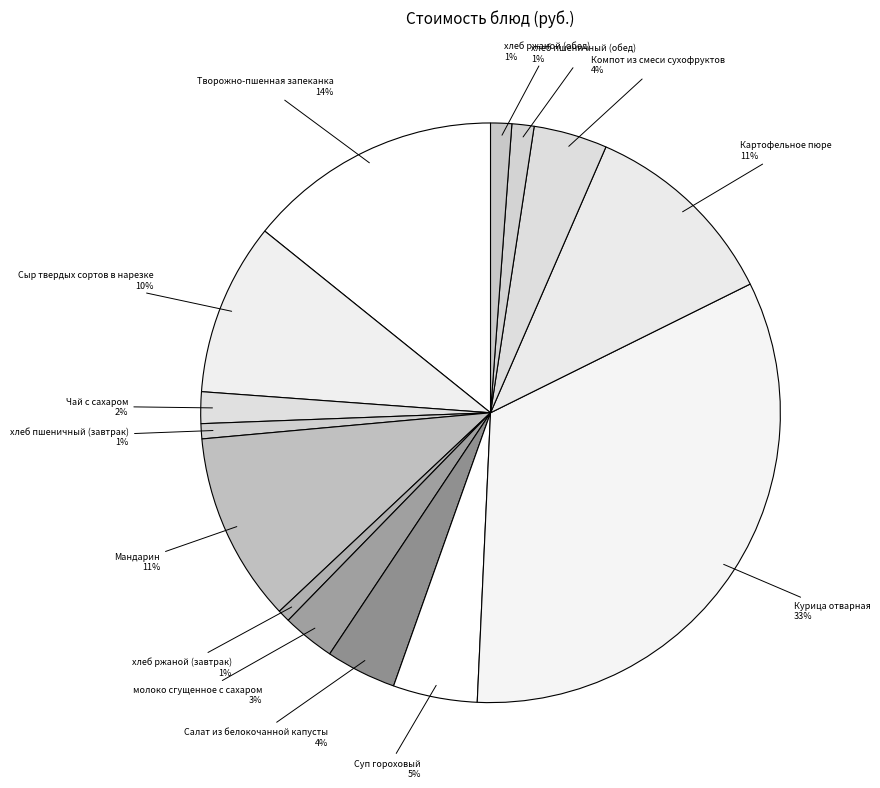

Between хлеб ржаной (завтрак) and Суп гороховый, which is larger?

Суп гороховый